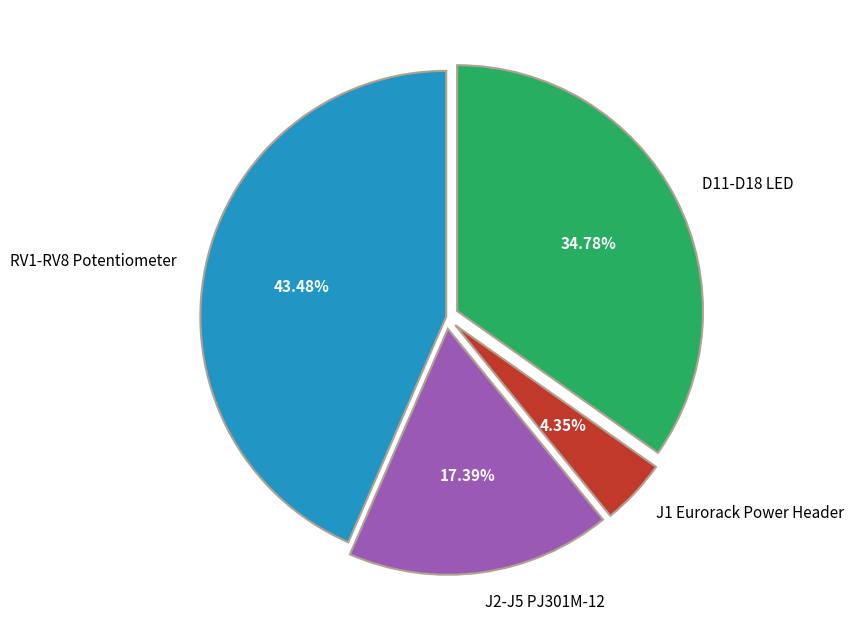

Is RV1-RV8 Potentiometer the majority of the pie?

No